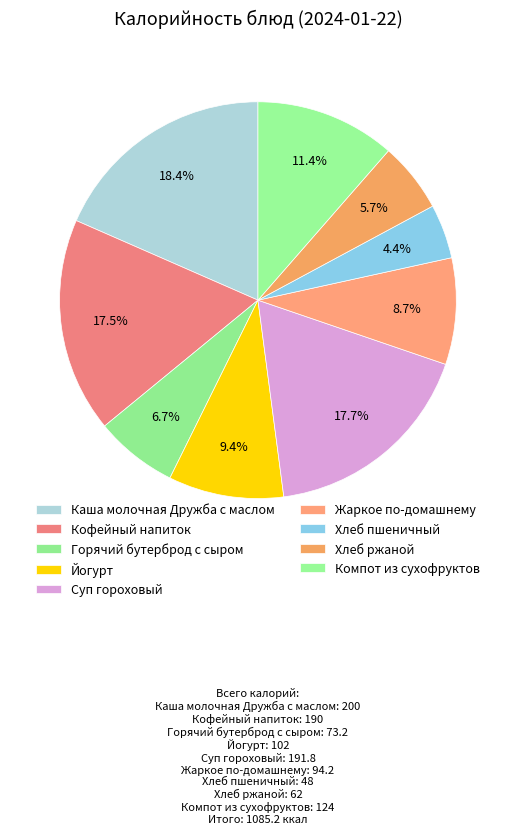

How many slices are in this pie chart?

9